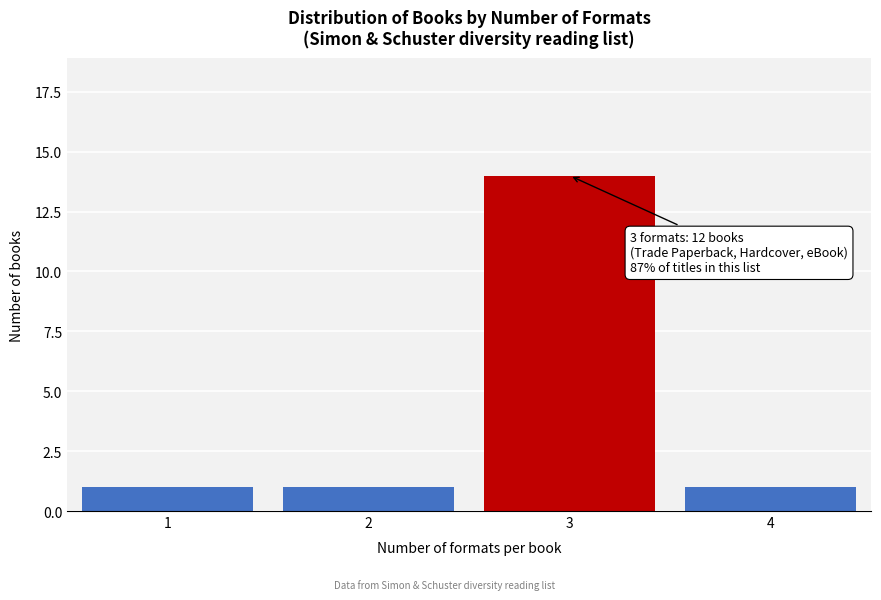

Reading right to left, what are all the values shown in this chart?

1	14	1	1